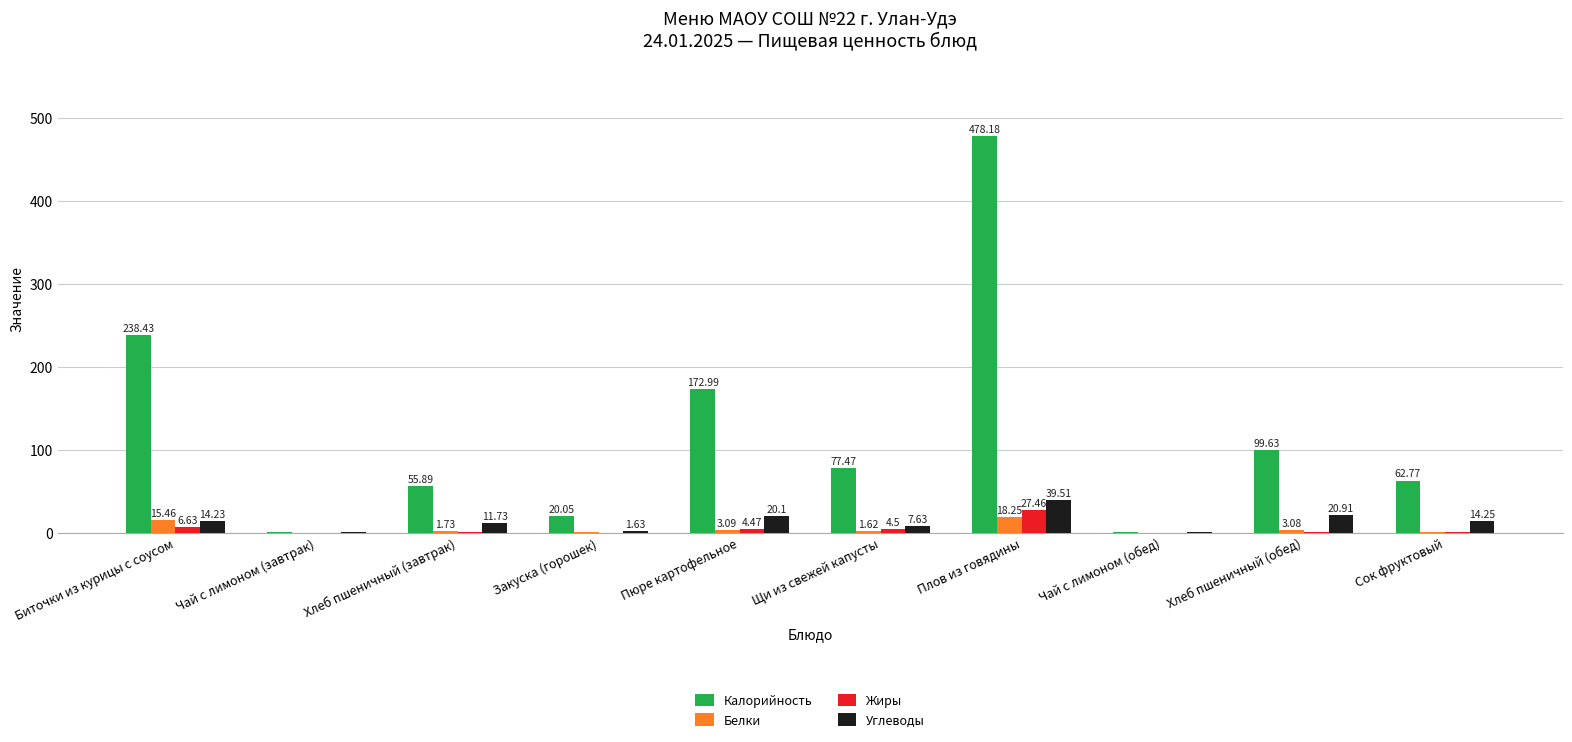

True or false: Калорийность has a value of 124.3 at Щи из свежей капусты.

False